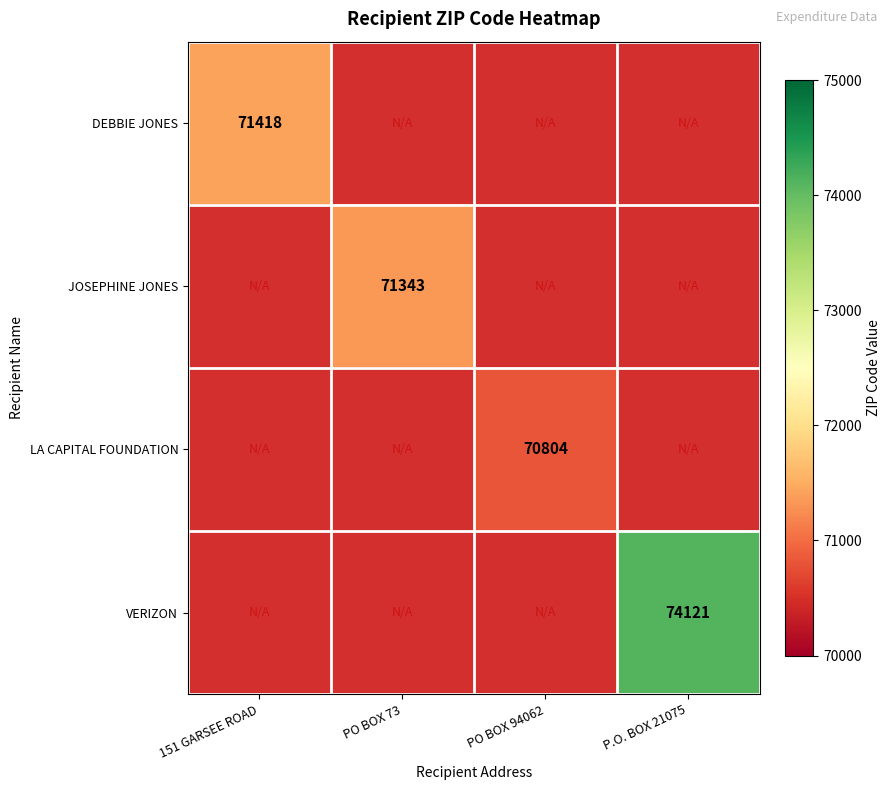

The value of JOSEPHINE JONES at PO BOX 73 is 118475. True or false?

False